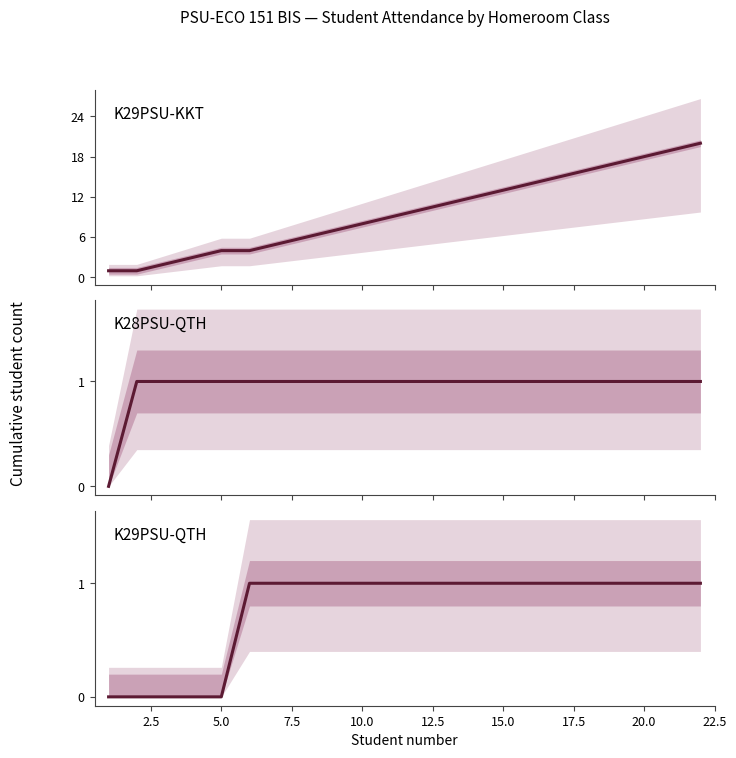

What is the value of the K28PSU-QTH point at the 17th from the left?

1